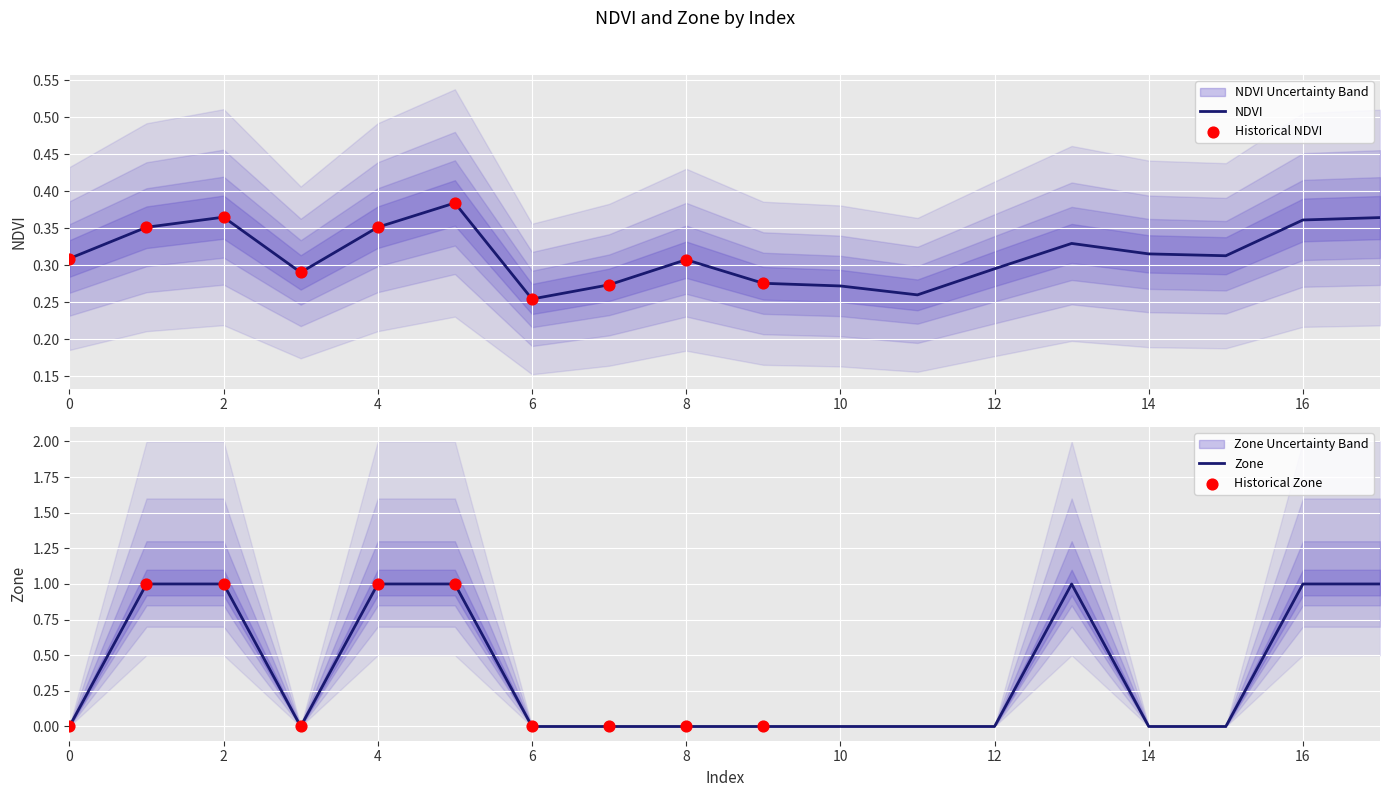

Which series has the largest total across all categories?

Zone